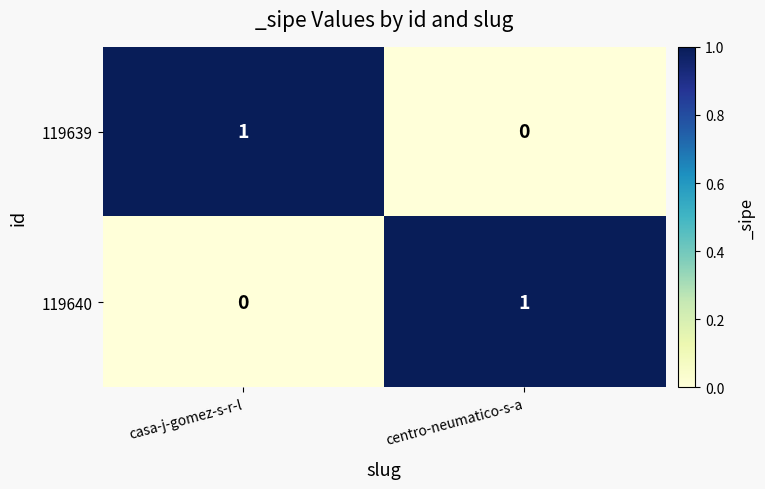

Reading left to right, extract all data points from this chart.

119639: casa-j-gomez-s-r-l=1	centro-neumatico-s-a=0
119640: casa-j-gomez-s-r-l=0	centro-neumatico-s-a=1